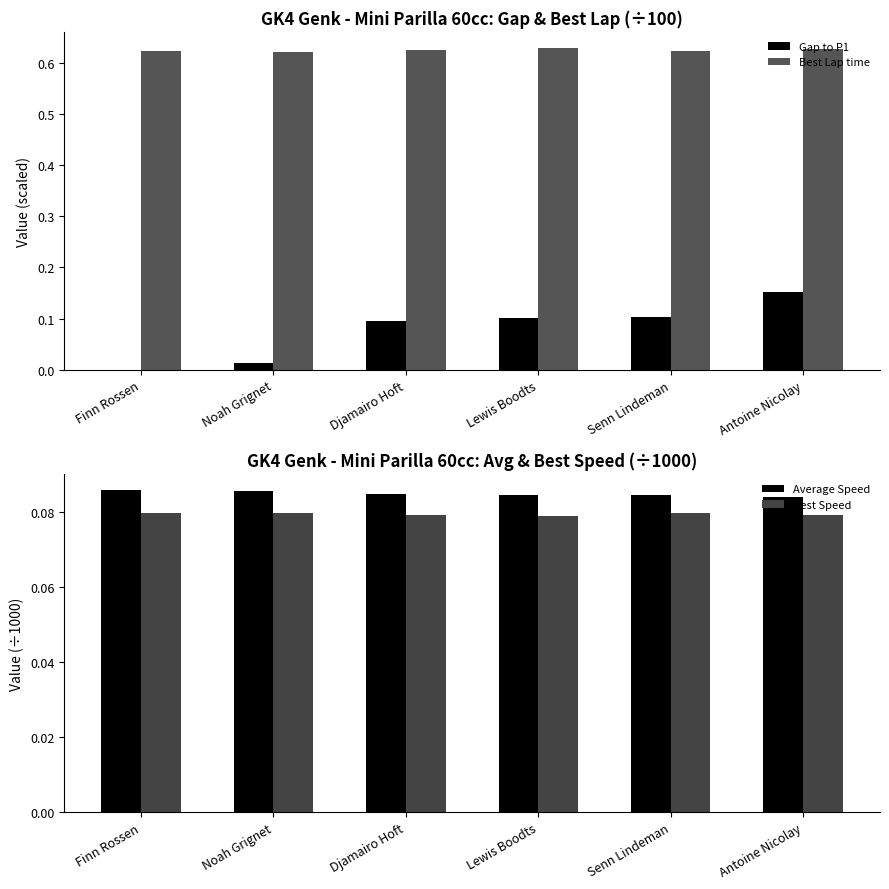

How many positive values does the Gap to P1 series have?

5